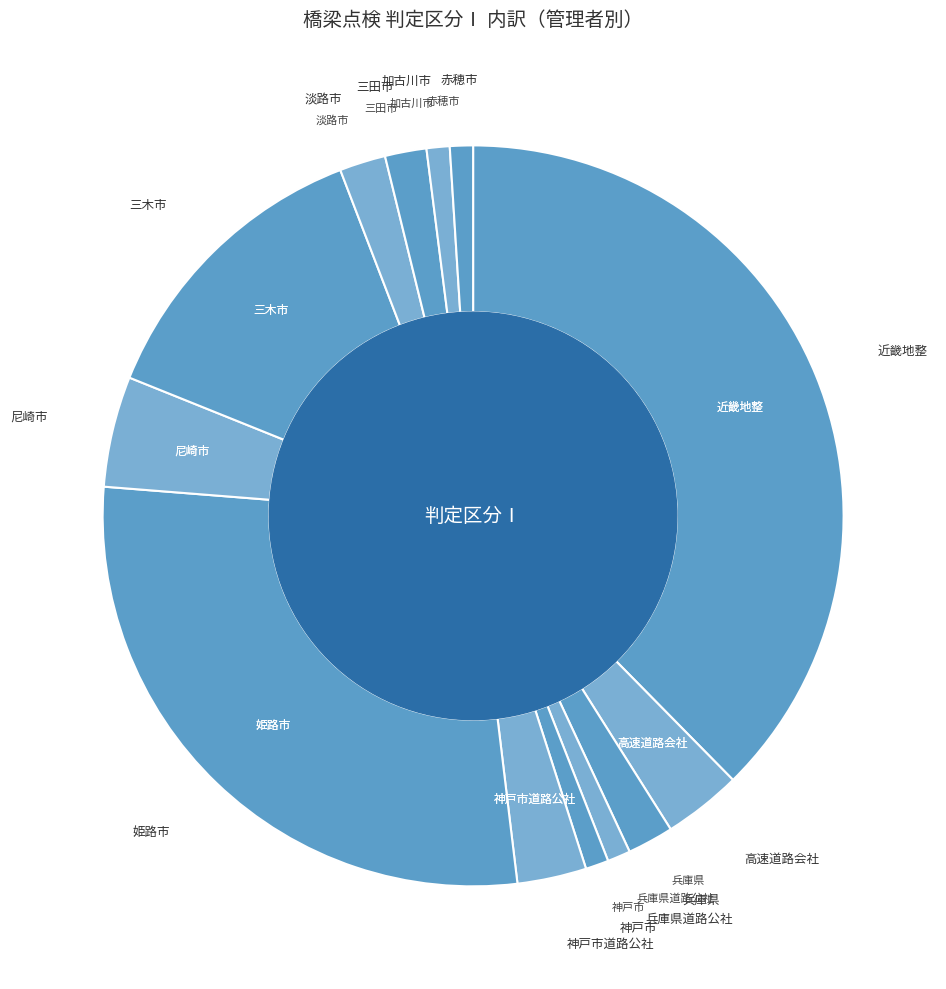

Count the number of slices in the pie.

13